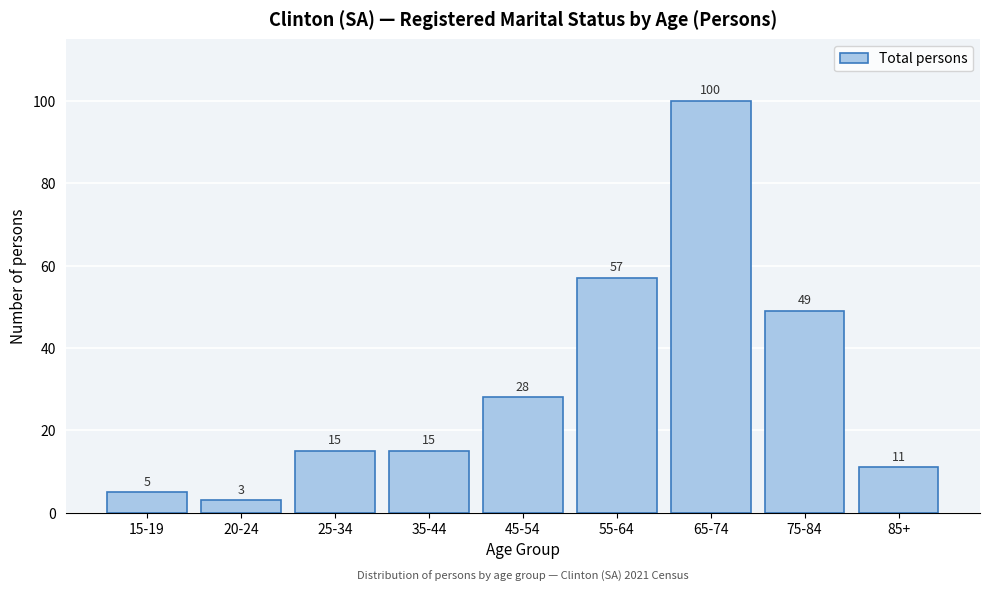

Reading left to right, extract all data points from this chart.

15-19=5	20-24=3	25-34=15	35-44=15	45-54=28	55-64=57	65-74=100	75-84=49	85+=11